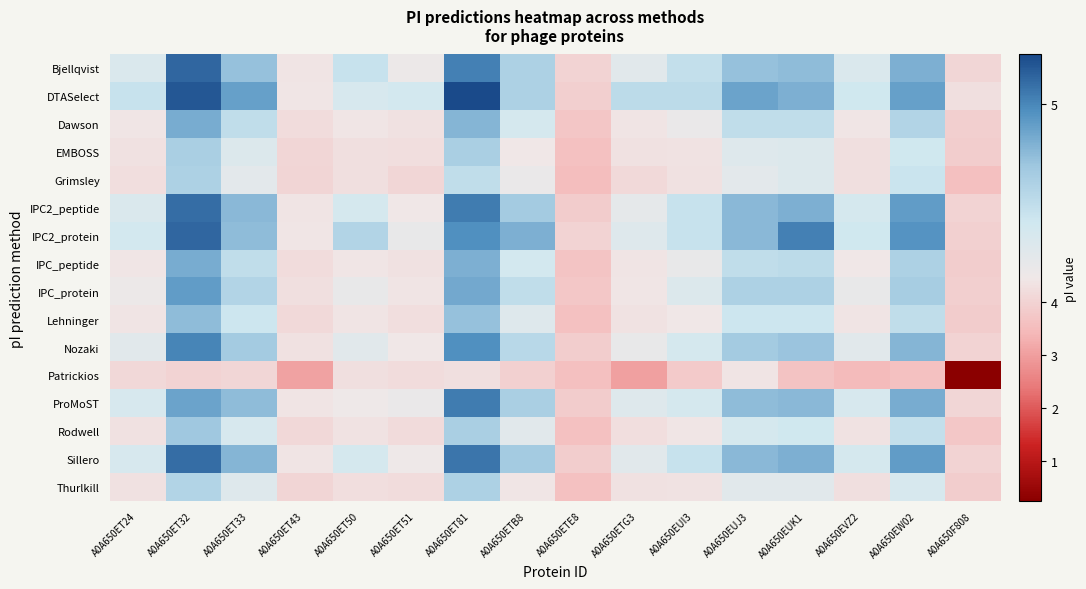

Reading left to right, extract all data points from this chart.

Bjellqvist: A0A650ET24=4.6	A0A650ET32=5.1	A0A650ET33=4.8	A0A650ET43=4.4	A0A650ET50=4.7	A0A650ET51=4.5	A0A650ET81=5.0	A0A650ETB8=4.7	A0A650ETE8=4.0	A0A650ETG3=4.5	A0A650EUI3=4.7	A0A650EUJ3=4.8	A0A650EUK1=4.8	A0A650EVZ2=4.6	A0A650EW02=4.9	A0A650F808=4.1
DTASelect: A0A650ET24=4.7	A0A650ET32=5.1	A0A650ET33=4.9	A0A650ET43=4.4	A0A650ET50=4.6	A0A650ET51=4.6	A0A650ET81=5.2	A0A650ETB8=4.7	A0A650ETE8=3.9	A0A650ETG3=4.7	A0A650EUI3=4.7	A0A650EUJ3=4.9	A0A650EUK1=4.9	A0A650EVZ2=4.6	A0A650EW02=4.9	A0A650F808=4.3
Dawson: A0A650ET24=4.4	A0A650ET32=4.9	A0A650ET33=4.7	A0A650ET43=4.2	A0A650ET50=4.4	A0A650ET51=4.3	A0A650ET81=4.9	A0A650ETB8=4.6	A0A650ETE8=3.7	A0A650ETG3=4.4	A0A650EUI3=4.5	A0A650EUJ3=4.7	A0A650EUK1=4.7	A0A650EVZ2=4.4	A0A650EW02=4.7	A0A650F808=3.9
EMBOSS: A0A650ET24=4.3	A0A650ET32=4.8	A0A650ET33=4.6	A0A650ET43=4.1	A0A650ET50=4.3	A0A650ET51=4.2	A0A650ET81=4.8	A0A650ETB8=4.4	A0A650ETE8=3.6	A0A650ETG3=4.3	A0A650EUI3=4.3	A0A650EUJ3=4.5	A0A650EUK1=4.6	A0A650EVZ2=4.3	A0A650EW02=4.6	A0A650F808=3.9
Grimsley: A0A650ET24=4.2	A0A650ET32=4.7	A0A650ET33=4.5	A0A650ET43=4.0	A0A650ET50=4.3	A0A650ET51=4.1	A0A650ET81=4.7	A0A650ETB8=4.5	A0A650ETE8=3.6	A0A650ETG3=4.1	A0A650EUI3=4.3	A0A650EUJ3=4.5	A0A650EUK1=4.6	A0A650EVZ2=4.3	A0A650EW02=4.6	A0A650F808=3.6
IPC2_peptide: A0A650ET24=4.6	A0A650ET32=5.1	A0A650ET33=4.9	A0A650ET43=4.4	A0A650ET50=4.6	A0A650ET51=4.4	A0A650ET81=5.0	A0A650ETB8=4.8	A0A650ETE8=3.8	A0A650ETG3=4.5	A0A650EUI3=4.7	A0A650EUJ3=4.9	A0A650EUK1=4.9	A0A650EVZ2=4.6	A0A650EW02=4.9	A0A650F808=4.0
IPC2_protein: A0A650ET24=4.6	A0A650ET32=5.1	A0A650ET33=4.8	A0A650ET43=4.4	A0A650ET50=4.7	A0A650ET51=4.5	A0A650ET81=5.0	A0A650ETB8=4.9	A0A650ETE8=4.0	A0A650ETG3=4.5	A0A650EUI3=4.7	A0A650EUJ3=4.9	A0A650EUK1=5.0	A0A650EVZ2=4.6	A0A650EW02=5.0	A0A650F808=3.9
IPC_peptide: A0A650ET24=4.4	A0A650ET32=4.9	A0A650ET33=4.7	A0A650ET43=4.2	A0A650ET50=4.4	A0A650ET51=4.3	A0A650ET81=4.9	A0A650ETB8=4.6	A0A650ETE8=3.7	A0A650ETG3=4.4	A0A650EUI3=4.5	A0A650EUJ3=4.7	A0A650EUK1=4.7	A0A650EVZ2=4.4	A0A650EW02=4.7	A0A650F808=3.9
IPC_protein: A0A650ET24=4.5	A0A650ET32=4.9	A0A650ET33=4.7	A0A650ET43=4.3	A0A650ET50=4.5	A0A650ET51=4.4	A0A650ET81=4.9	A0A650ETB8=4.7	A0A650ETE8=3.8	A0A650ETG3=4.4	A0A650EUI3=4.6	A0A650EUJ3=4.7	A0A650EUK1=4.7	A0A650EVZ2=4.5	A0A650EW02=4.8	A0A650F808=3.9
Lehninger: A0A650ET24=4.4	A0A650ET32=4.8	A0A650ET33=4.6	A0A650ET43=4.1	A0A650ET50=4.4	A0A650ET51=4.3	A0A650ET81=4.8	A0A650ETB8=4.5	A0A650ETE8=3.6	A0A650ETG3=4.3	A0A650EUI3=4.4	A0A650EUJ3=4.6	A0A650EUK1=4.6	A0A650EVZ2=4.4	A0A650EW02=4.7	A0A650F808=3.8
Nozaki: A0A650ET24=4.5	A0A650ET32=5.0	A0A650ET33=4.8	A0A650ET43=4.3	A0A650ET50=4.5	A0A650ET51=4.4	A0A650ET81=5.0	A0A650ETB8=4.7	A0A650ETE8=3.9	A0A650ETG3=4.5	A0A650EUI3=4.6	A0A650EUJ3=4.8	A0A650EUK1=4.8	A0A650EVZ2=4.5	A0A650EW02=4.9	A0A650F808=4.0
Patrickios: A0A650ET24=4.1	A0A650ET32=4.0	A0A650ET33=4.1	A0A650ET43=3.1	A0A650ET50=4.3	A0A650ET51=4.2	A0A650ET81=4.3	A0A650ETB8=3.9	A0A650ETE8=3.6	A0A650ETG3=3.0	A0A650EUI3=3.8	A0A650EUJ3=4.4	A0A650EUK1=3.7	A0A650EVZ2=3.5	A0A650EW02=3.6	A0A650F808=0.2
ProMoST: A0A650ET24=4.6	A0A650ET32=4.9	A0A650ET33=4.8	A0A650ET43=4.4	A0A650ET50=4.5	A0A650ET51=4.5	A0A650ET81=5.0	A0A650ETB8=4.8	A0A650ETE8=3.8	A0A650ETG3=4.5	A0A650EUI3=4.6	A0A650EUJ3=4.8	A0A650EUK1=4.9	A0A650EVZ2=4.6	A0A650EW02=4.9	A0A650F808=4.1
Rodwell: A0A650ET24=4.3	A0A650ET32=4.8	A0A650ET33=4.6	A0A650ET43=4.1	A0A650ET50=4.3	A0A650ET51=4.2	A0A650ET81=4.8	A0A650ETB8=4.5	A0A650ETE8=3.6	A0A650ETG3=4.2	A0A650EUI3=4.4	A0A650EUJ3=4.6	A0A650EUK1=4.6	A0A650EVZ2=4.3	A0A650EW02=4.7	A0A650F808=3.7
Sillero: A0A650ET24=4.6	A0A650ET32=5.1	A0A650ET33=4.9	A0A650ET43=4.4	A0A650ET50=4.6	A0A650ET51=4.5	A0A650ET81=5.0	A0A650ETB8=4.8	A0A650ETE8=3.9	A0A650ETG3=4.5	A0A650EUI3=4.7	A0A650EUJ3=4.9	A0A650EUK1=4.9	A0A650EVZ2=4.6	A0A650EW02=4.9	A0A650F808=4.0
Thurlkill: A0A650ET24=4.3	A0A650ET32=4.7	A0A650ET33=4.5	A0A650ET43=4.0	A0A650ET50=4.3	A0A650ET51=4.2	A0A650ET81=4.7	A0A650ETB8=4.4	A0A650ETE8=3.6	A0A650ETG3=4.3	A0A650EUI3=4.3	A0A650EUJ3=4.5	A0A650EUK1=4.5	A0A650EVZ2=4.3	A0A650EW02=4.6	A0A650F808=3.9